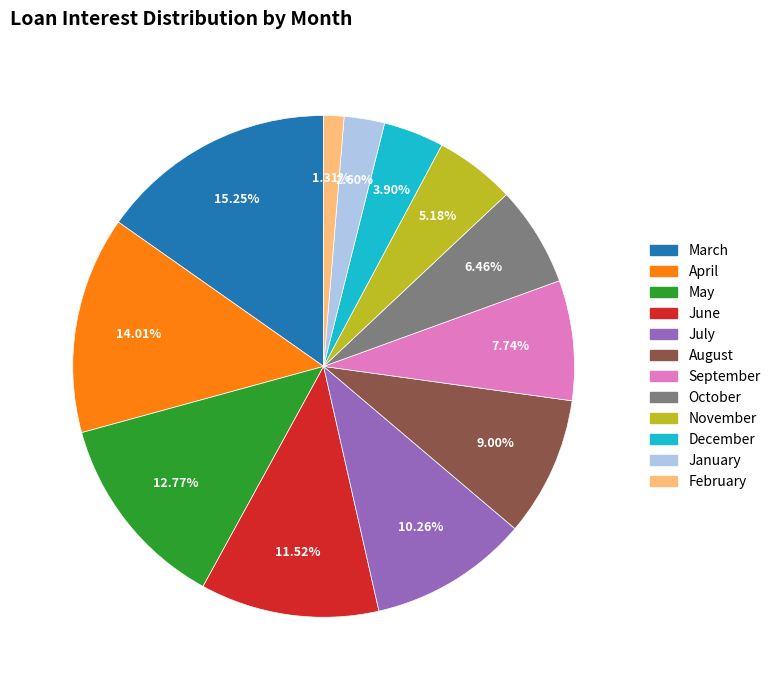

What percentage is NOT represented by May?

87.2%